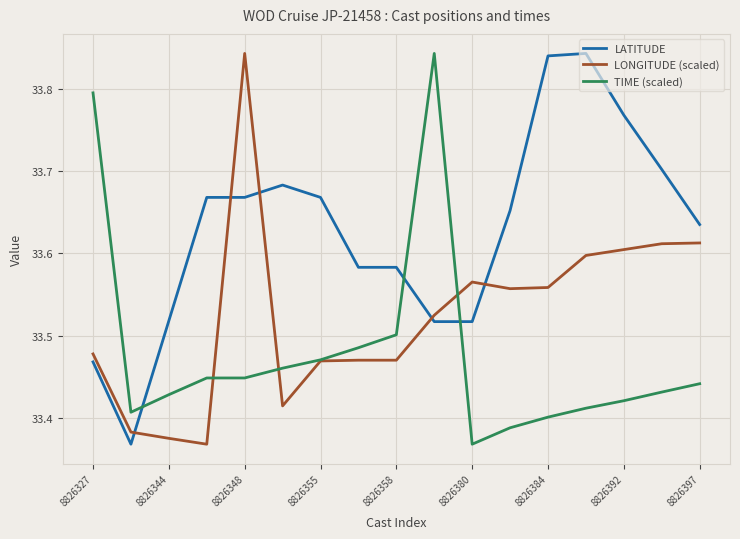

True or false: LATITUDE and TIME (scaled) intersect in this chart.

True